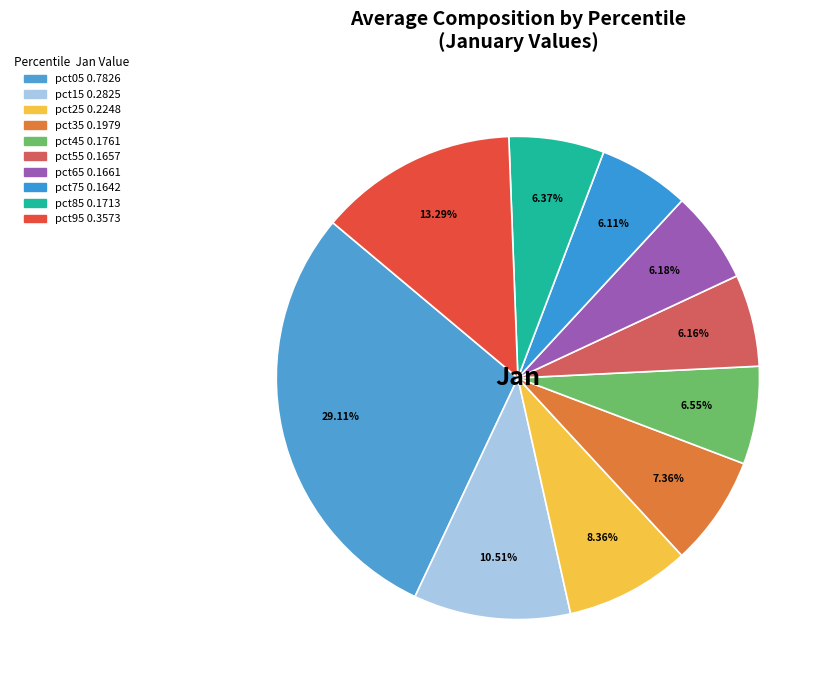

The pct15 slice represents 3% of the pie. True or false?

False